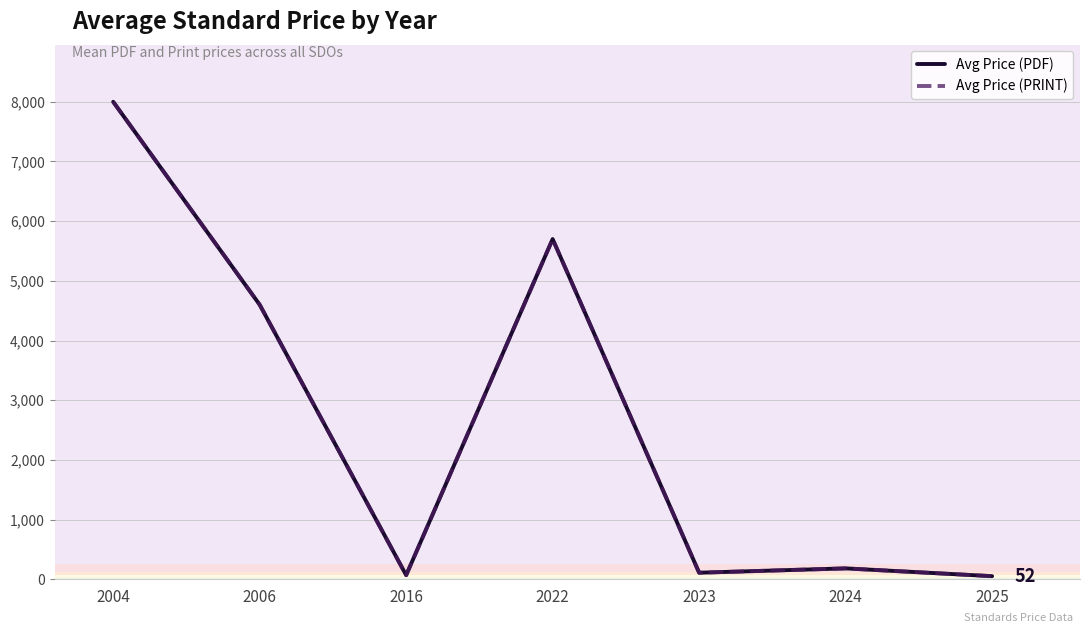

Is this an area chart (filled region under the line)?

No